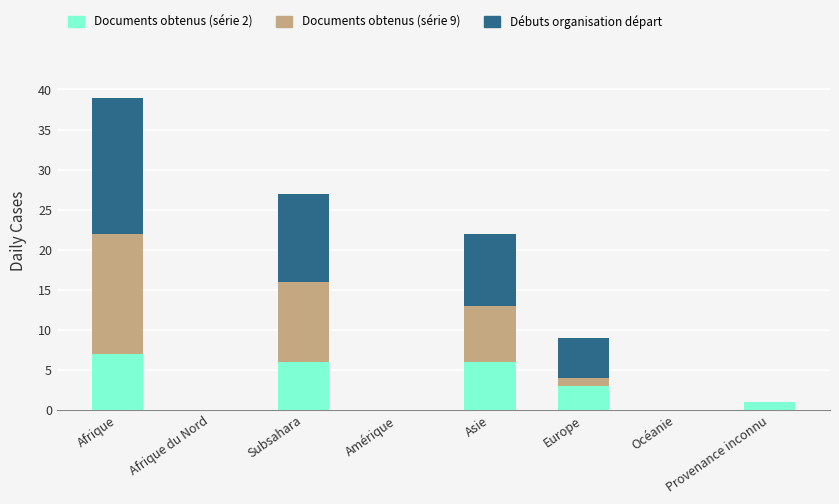

Are the bars grouped side by side (vs. stacked)?

No